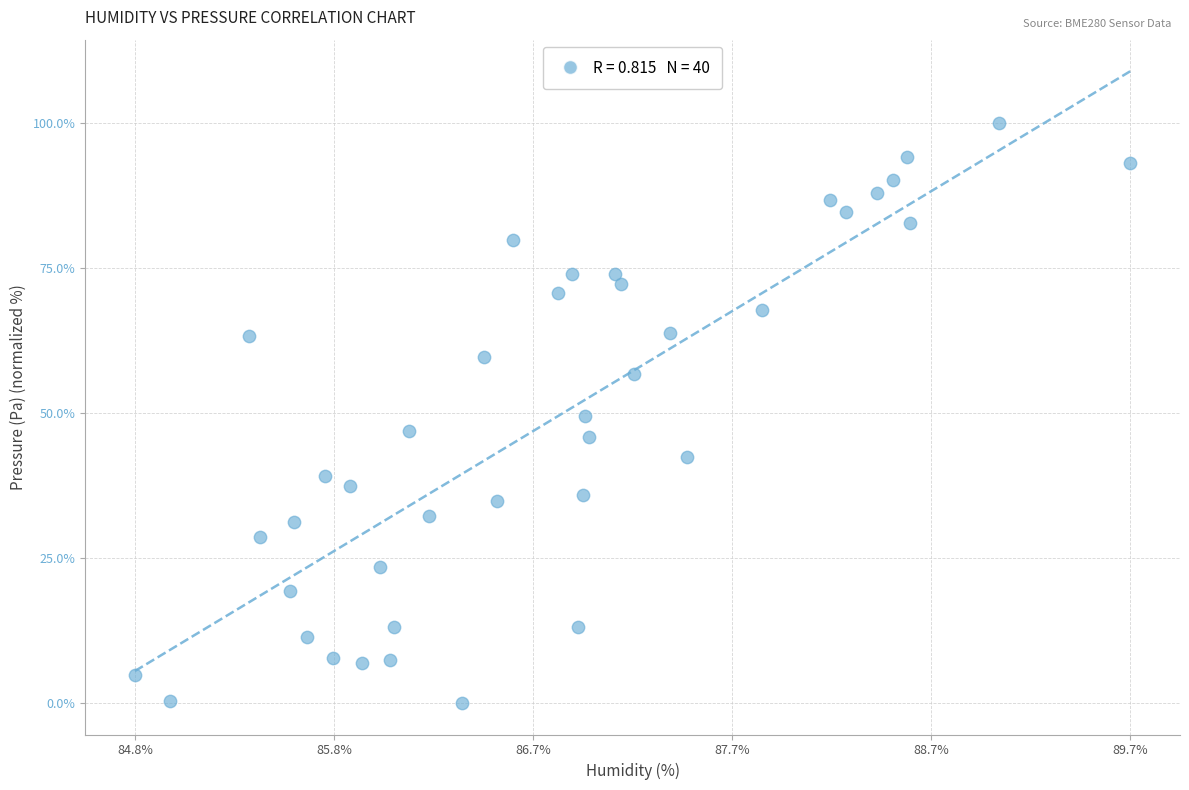

What is the range of Y values (max minus min)?

100.0